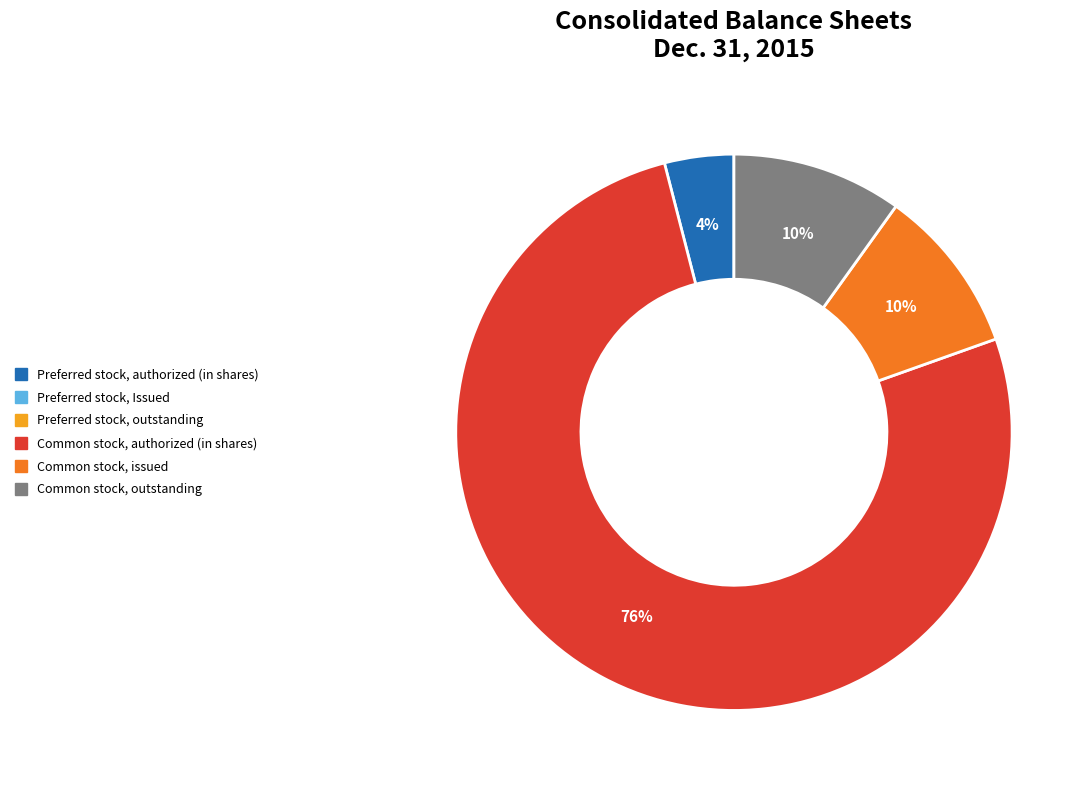

Is there a majority slice in this chart?

Yes